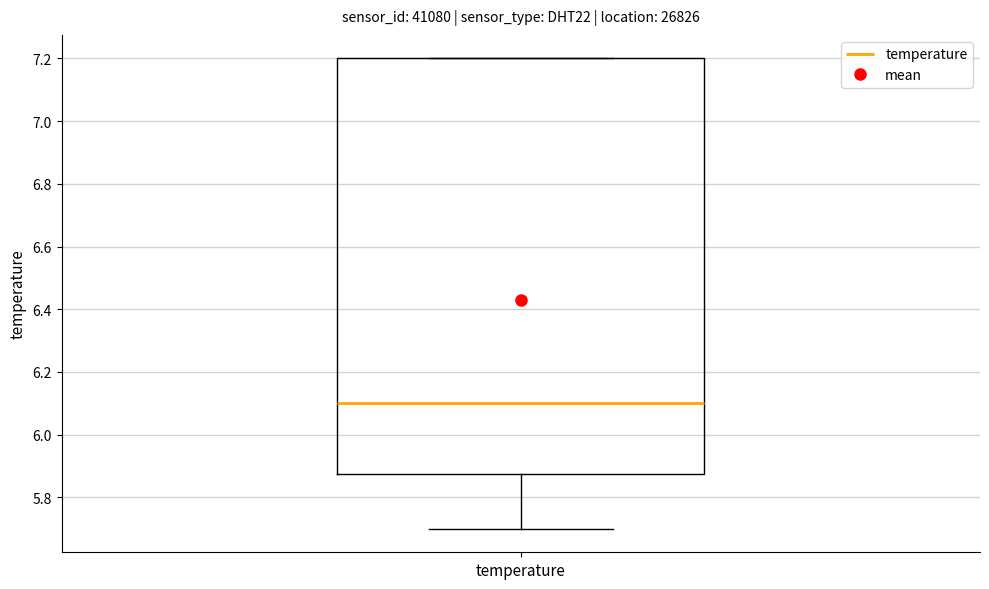

Transcribe this box plot: give where the median line is, the range the box spans, and where the two whiskers end, as read against the y-axis. The values are not printed on the chart, so give them approximately, as read against the axis.

median 6.10, box 5.88 to 7.20, whiskers 5.70 to 7.20